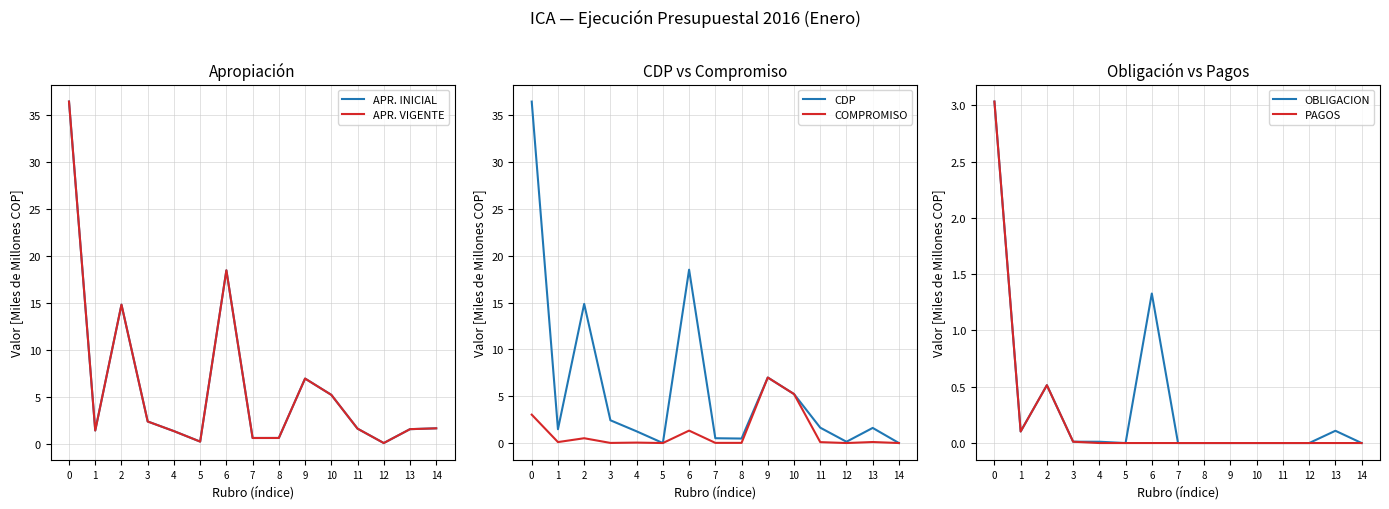

Where is PAGOS nearest to the value 1?

2